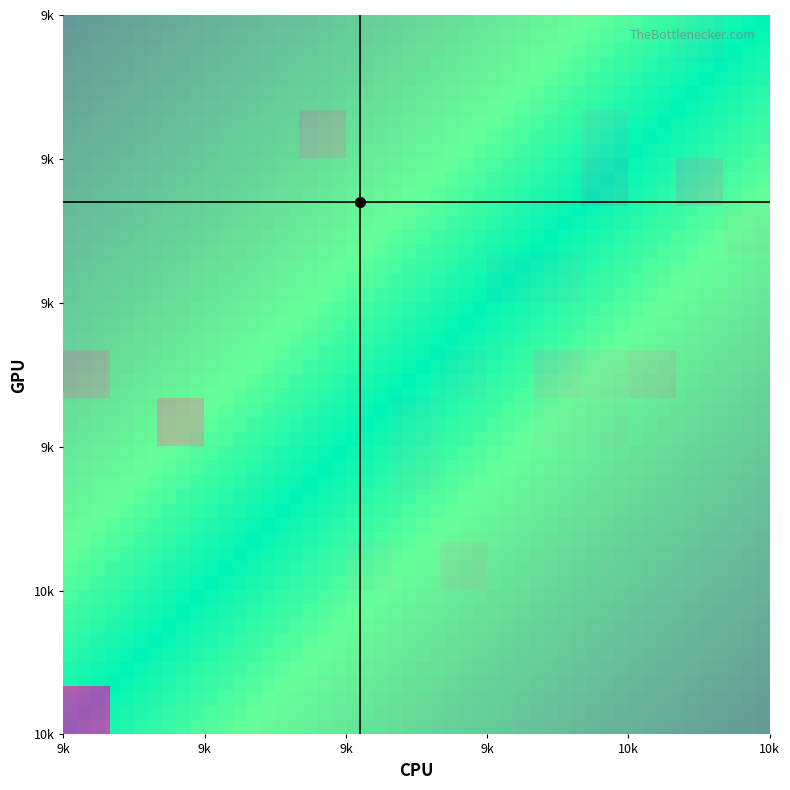

List the series in order of their peak value, highest first.

1, 2, 4, 3, 6, 7, 0, 5, 8, 9, 10, 11, 12, 13, 14